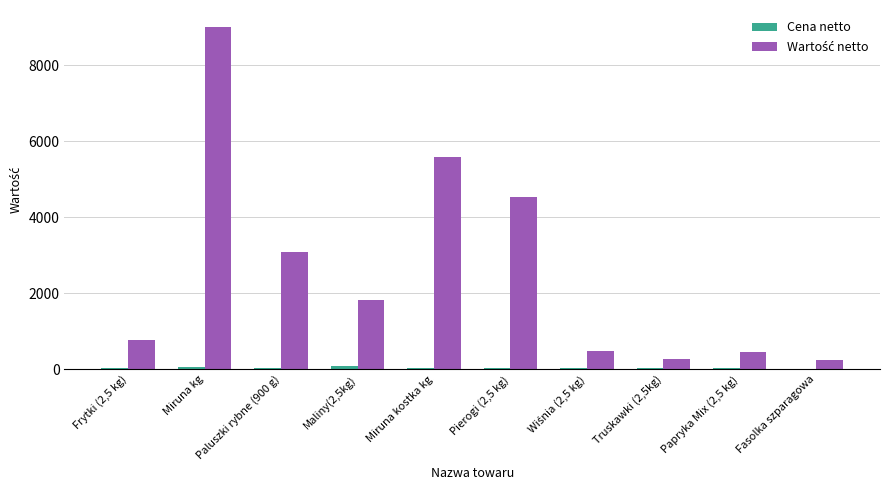

What is the maximum value shown in the chart?

9000.0